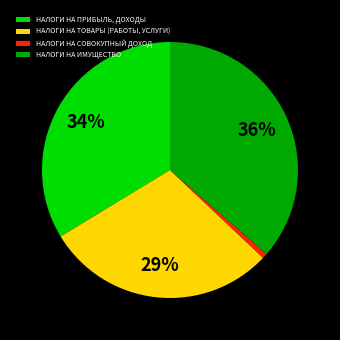

To the nearest percent, what is the average slice percentage?

25%